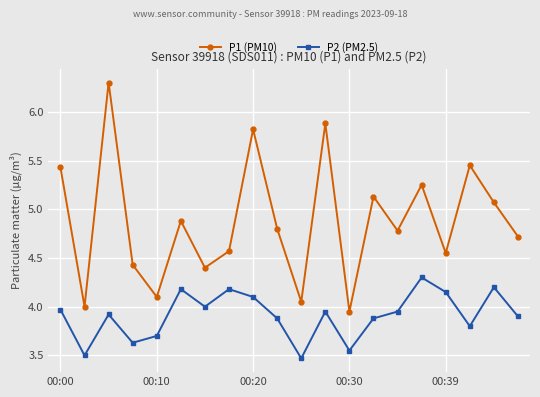

Which series has the largest range (max minus min)?

P1 (PM10)